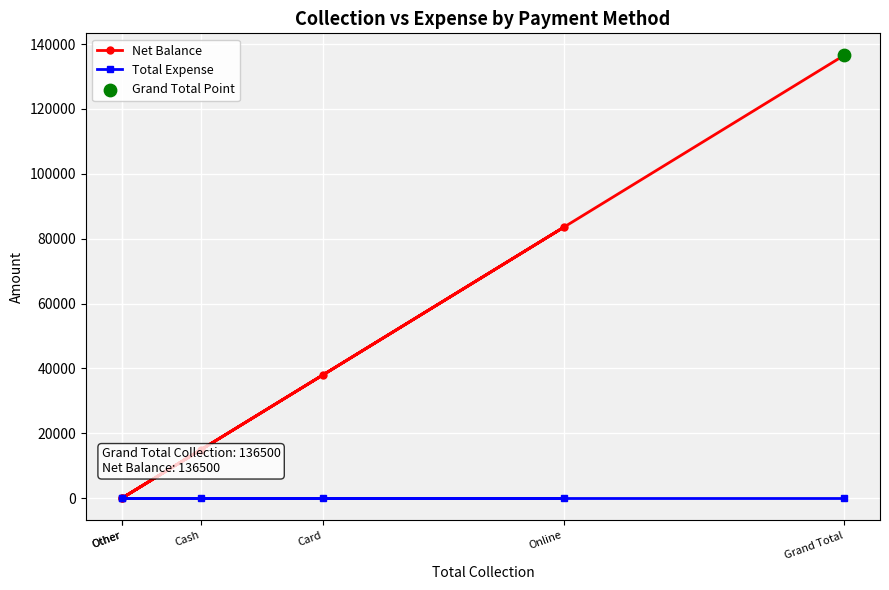

What are all the series names shown in the legend?

Net Balance, Total Expense